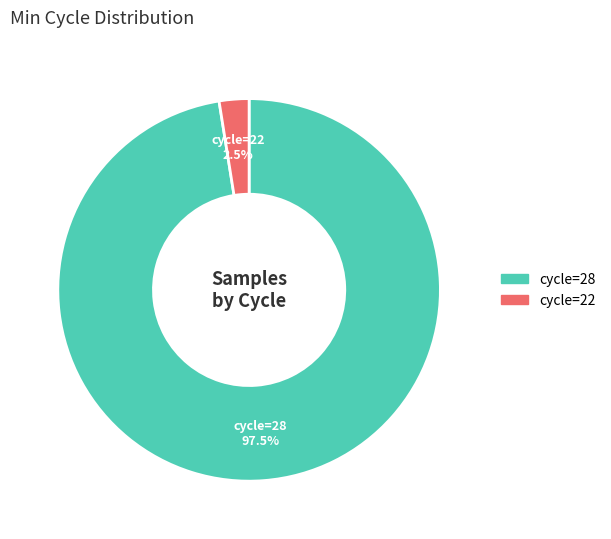

Between cycle=22 and cycle=28, which is larger?

cycle=28